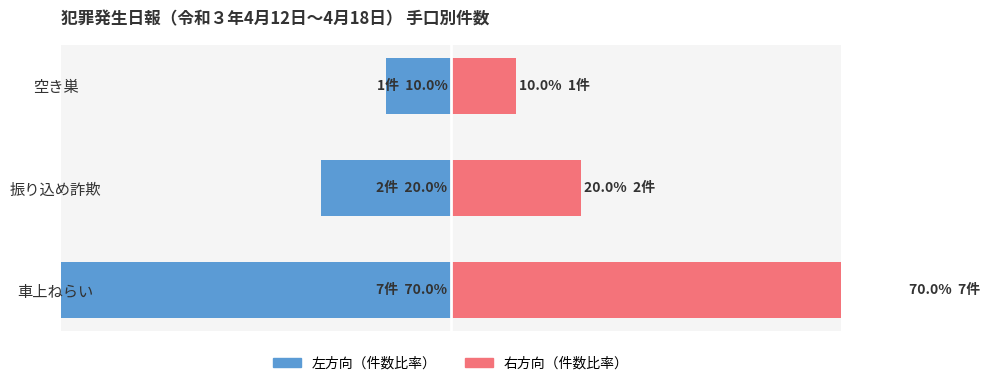

How many categories are shown in the chart?

3